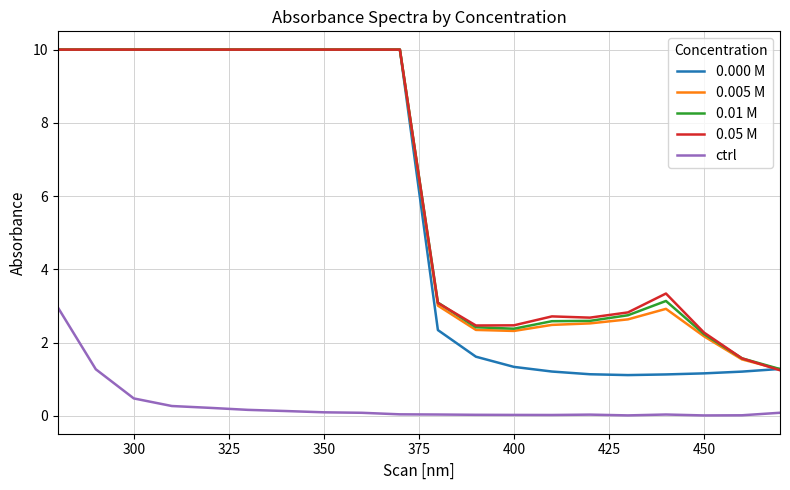

True or false: 0.000 M and ctrl intersect in this chart.

False